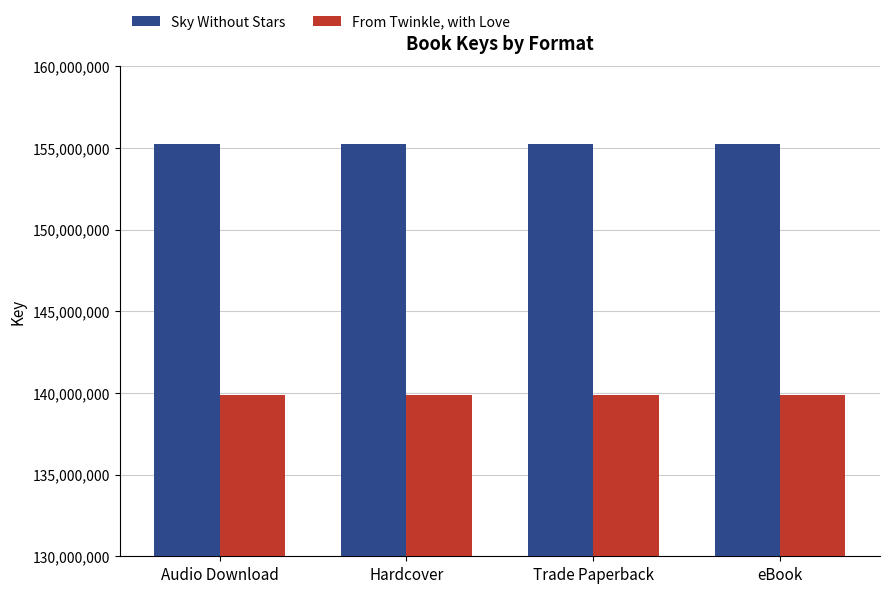

What is the maximum value shown in the chart?

155210328